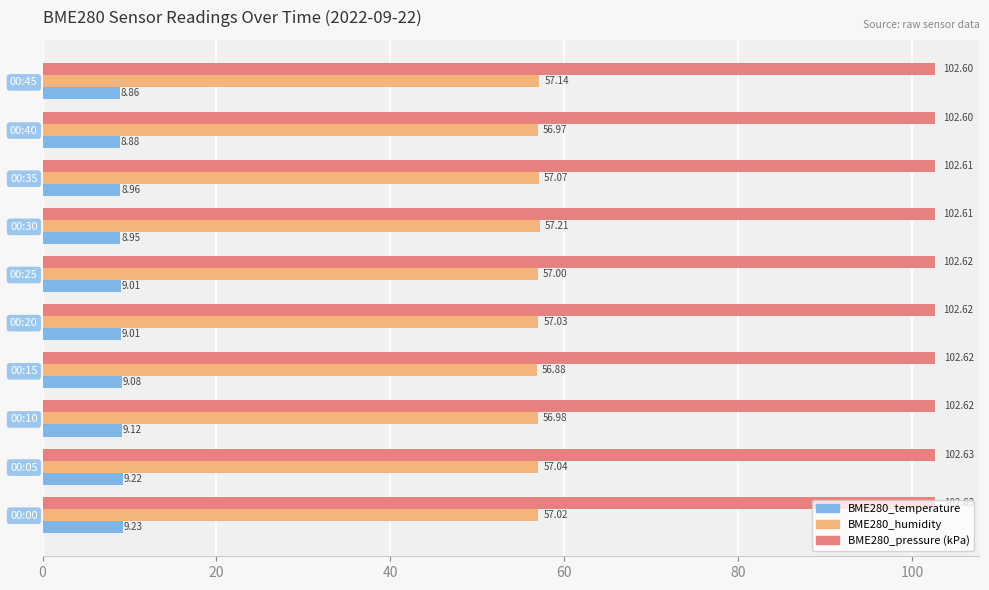

Is the value of BME280_temperature at 00:20 greater than the value of BME280_humidity at 00:25?

No